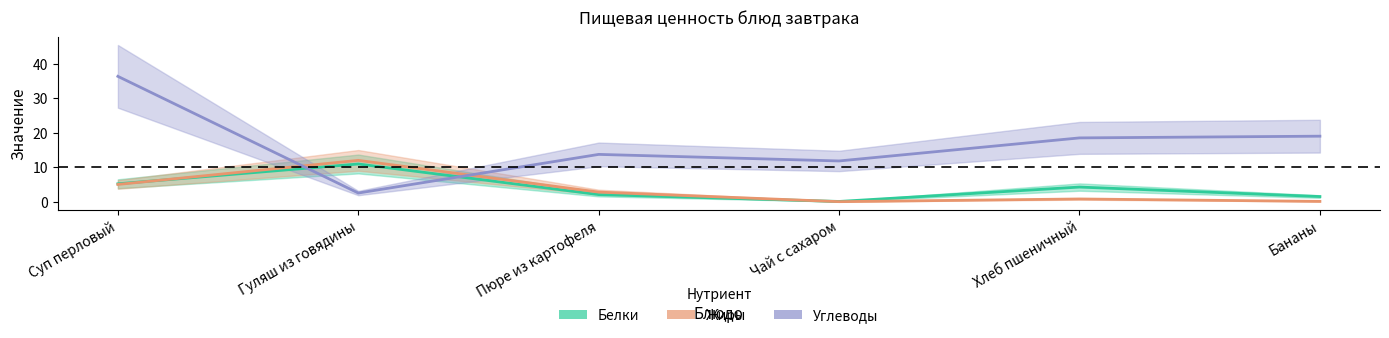

What is the average value of the Белки series?

4.0